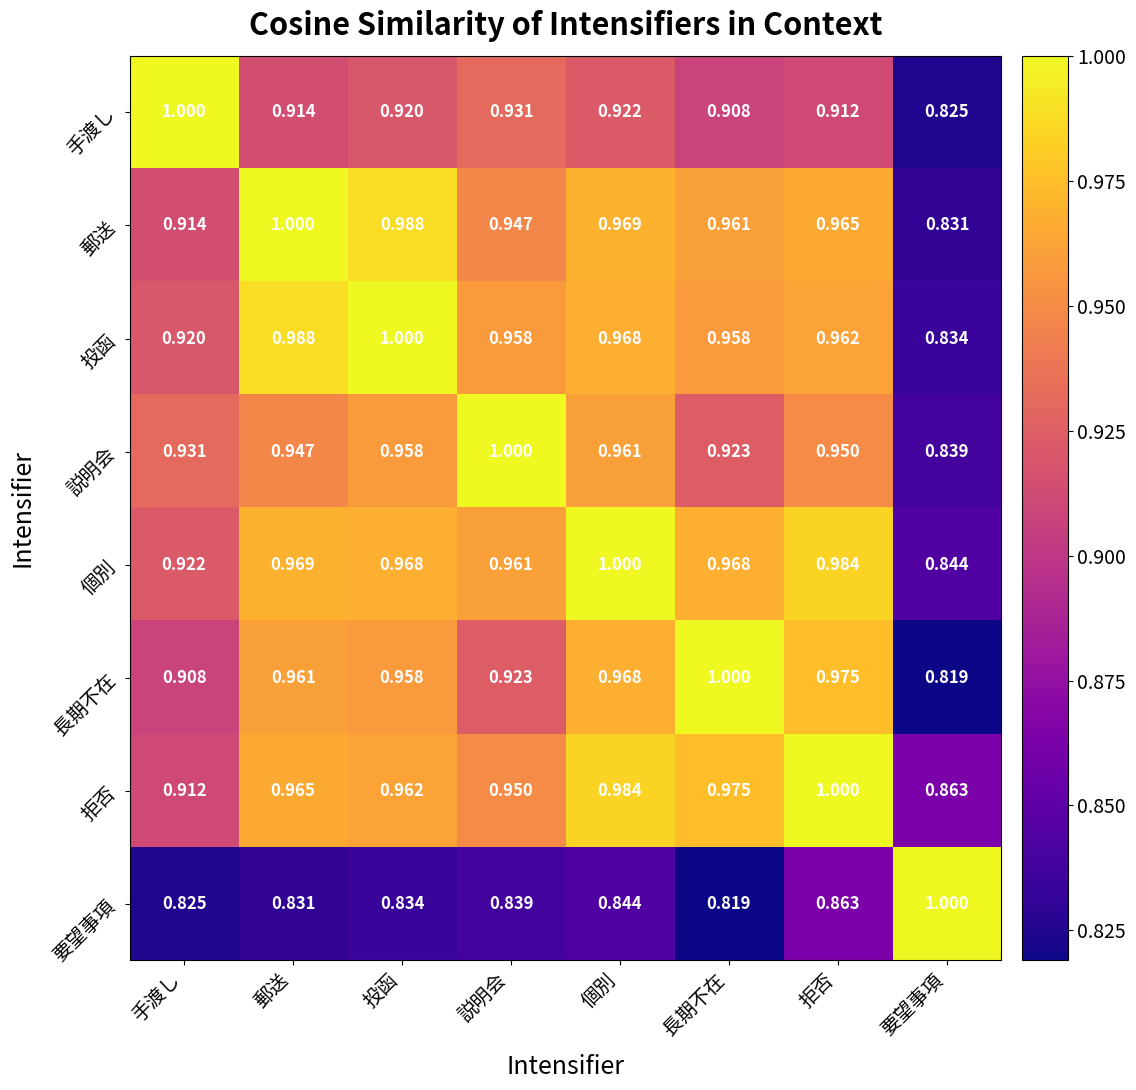

How many categories are shown in the chart?

8